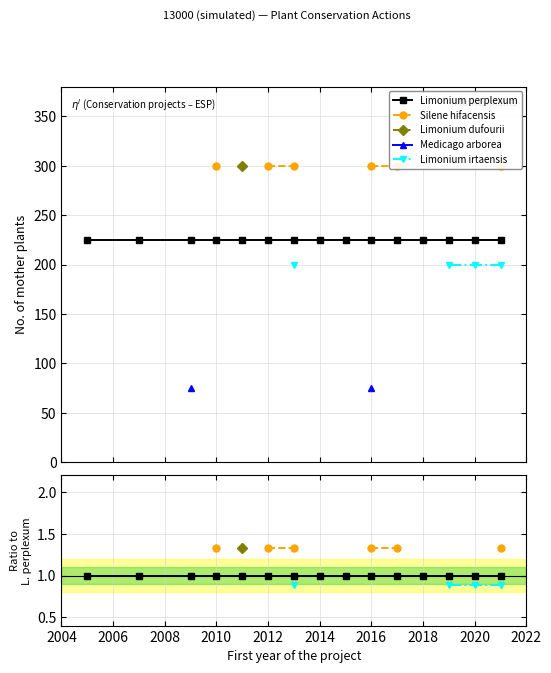

What is the maximum value shown in the chart?

1.3